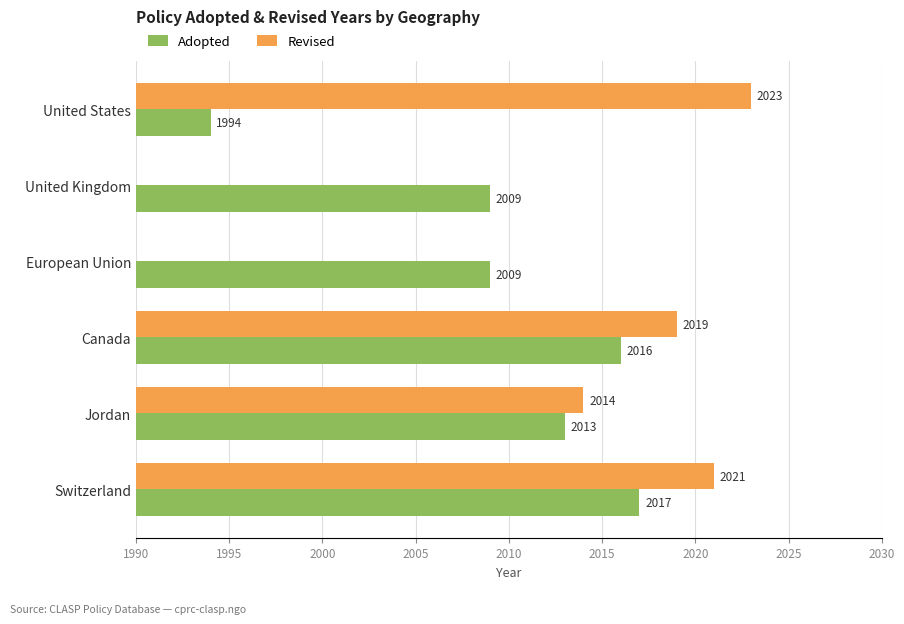

How many data points in Revised are above 2019?

2